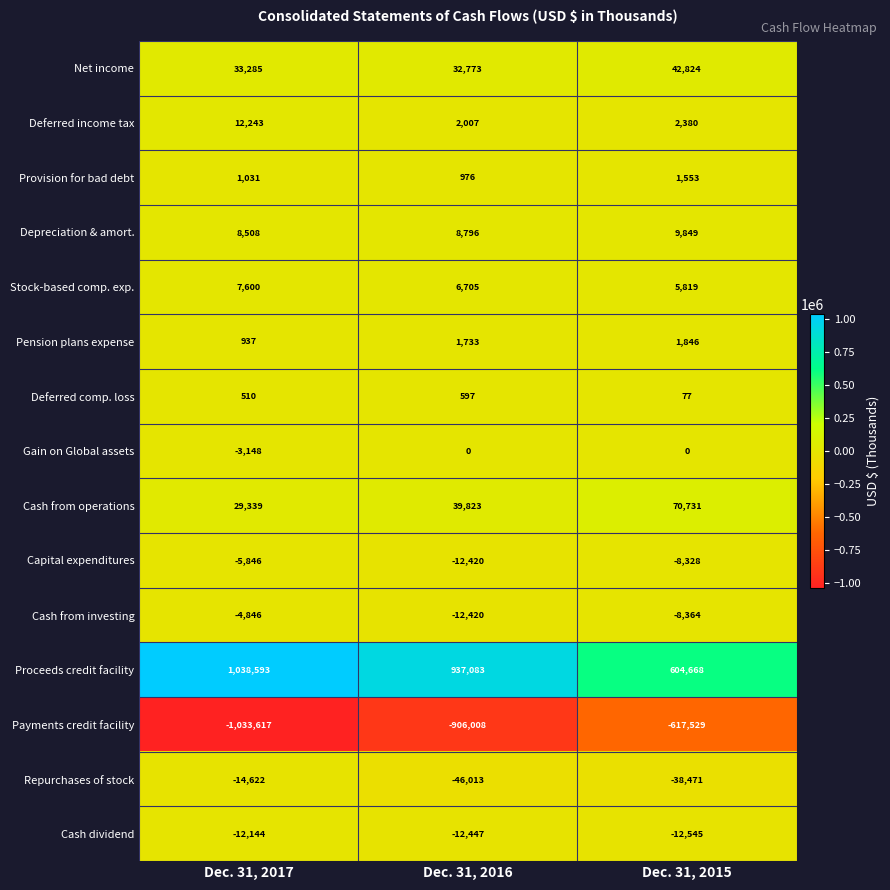

The value of Stock-based comp. exp. at Dec. 31, 2015 is 5819. True or false?

True